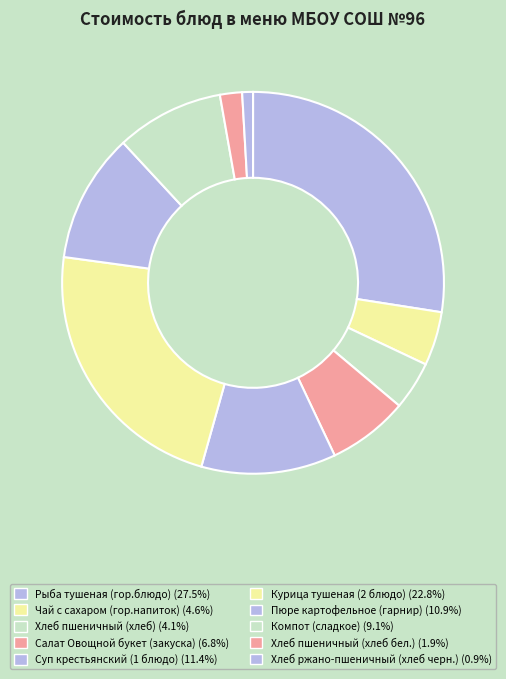

Count the number of slices in the pie.

10